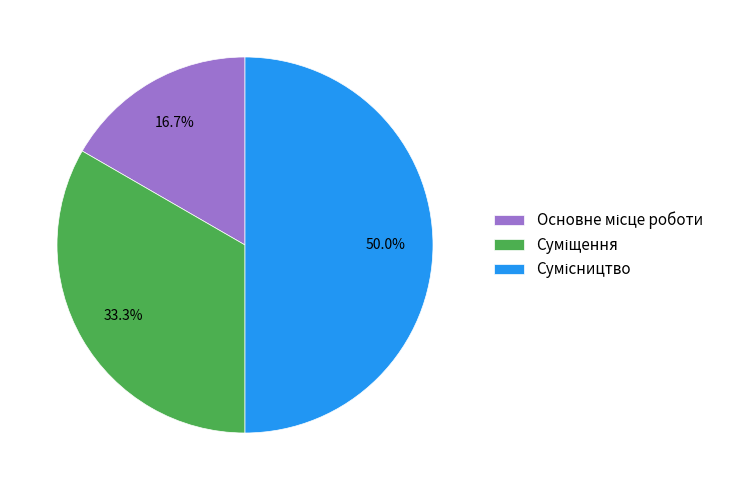

How many segments does this pie chart have?

3